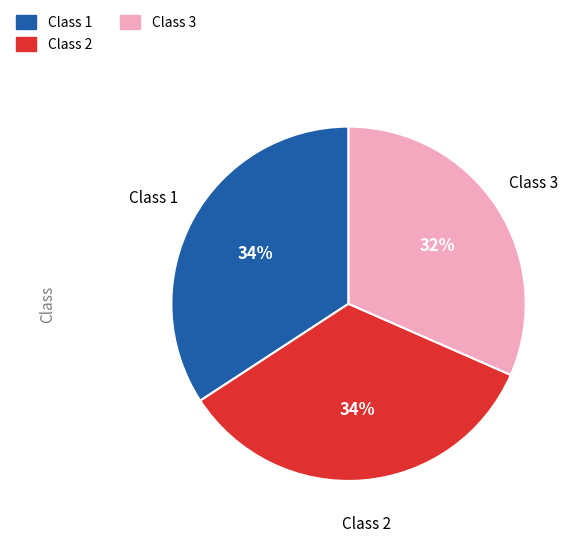

Which category has the smallest portion of the pie?

Class 3